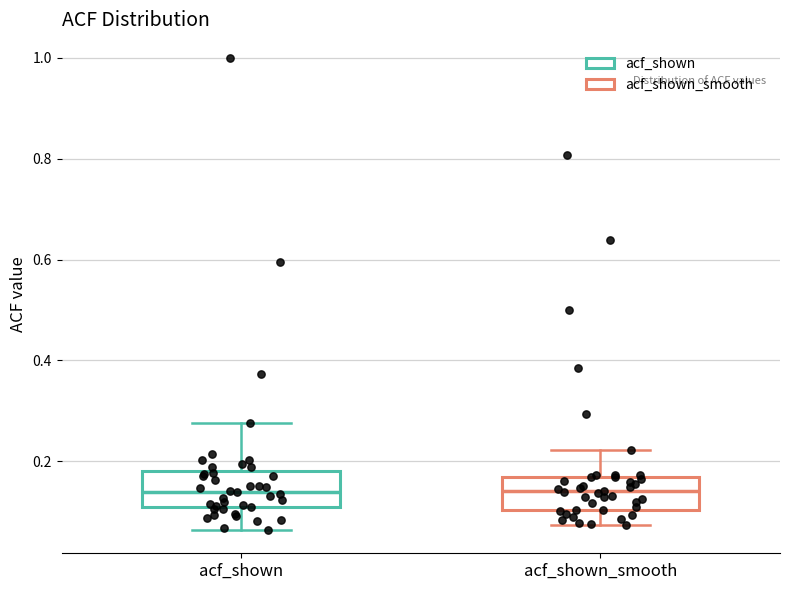

Reading left to right, transcribe this box plot: for each box, give where its median line is, the range the box spans, and where its two whiskers end, as read against the y-axis. The values are not printed on the chart, so give them approximately, as read against the axis.

acf_shown: median 0.14, box 0.10 to 0.18, whiskers 0.06 to 0.28
acf_shown_smooth: median 0.14, box 0.10 to 0.16, whiskers 0.08 to 0.22